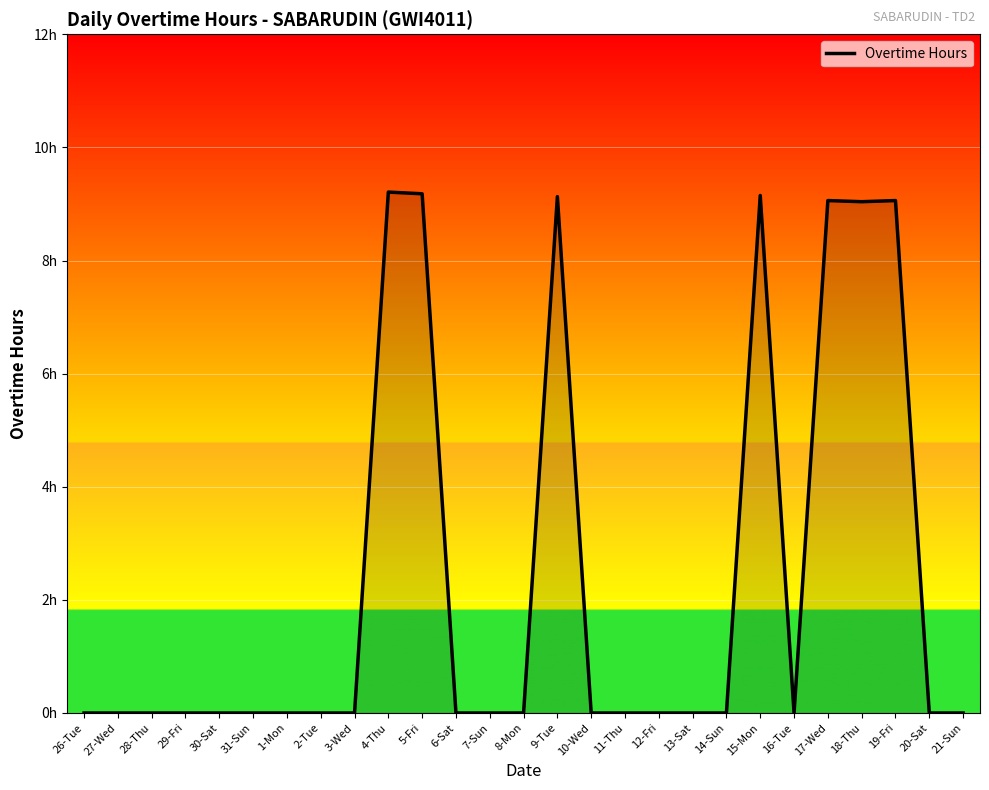

True or false: the data has more than 2 interior local peaks.

True